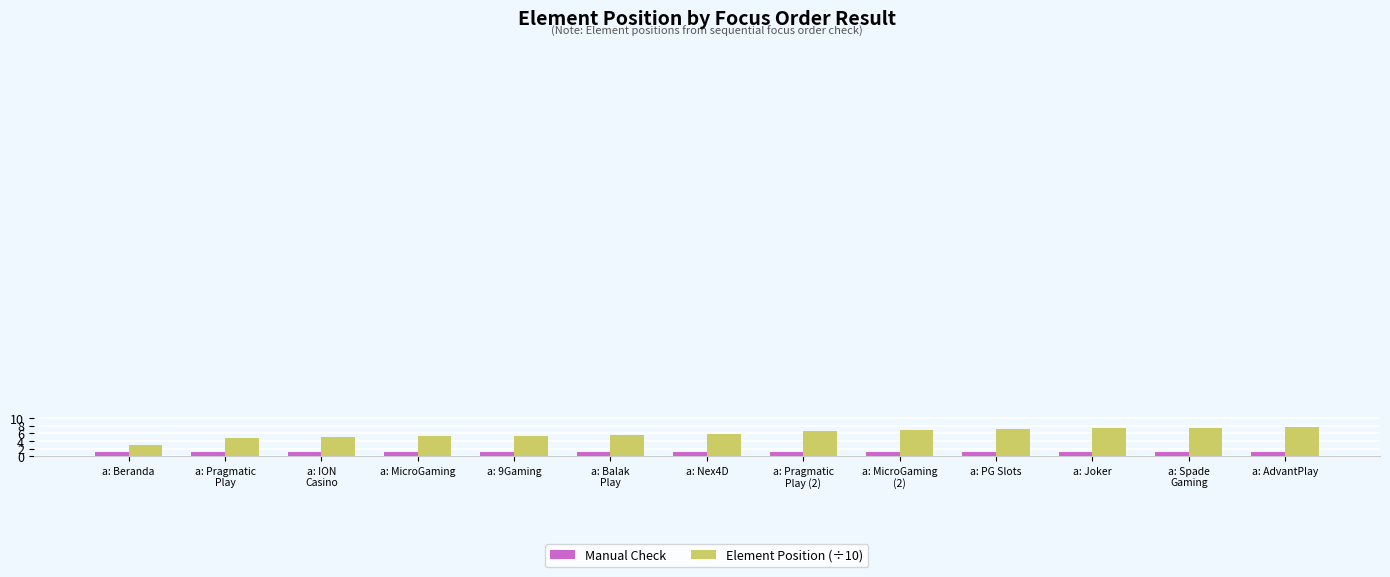

Which series has the largest total across all categories?

Element Position (÷10)